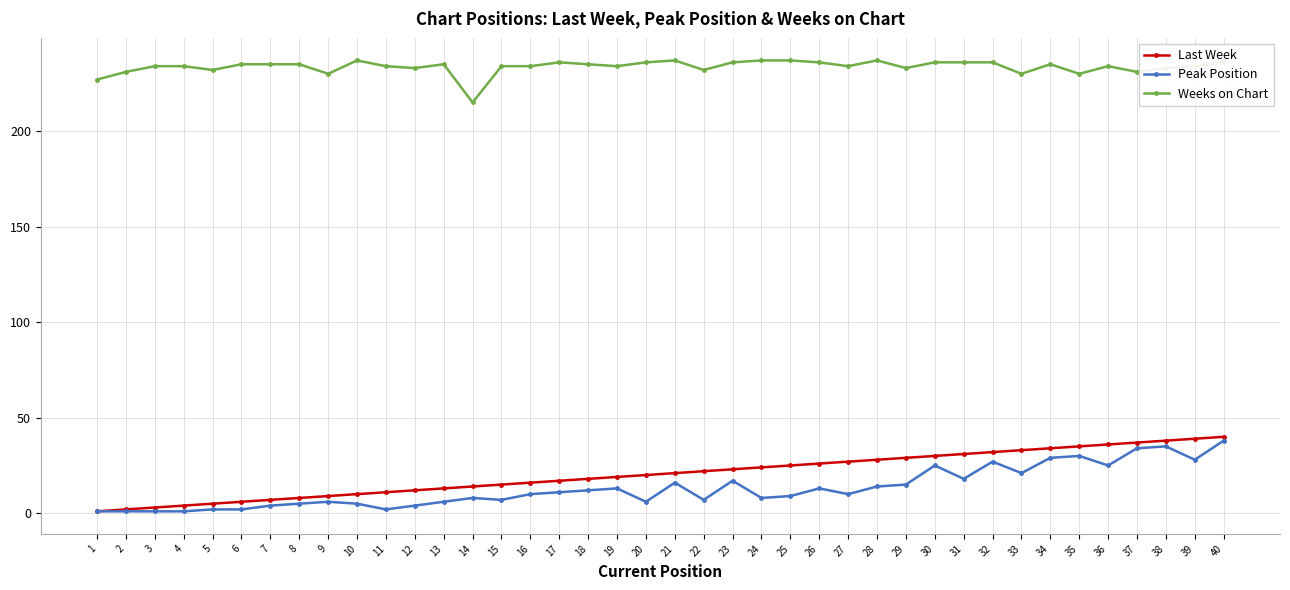

The Last Week series shows 8 at 8. True or false?

True